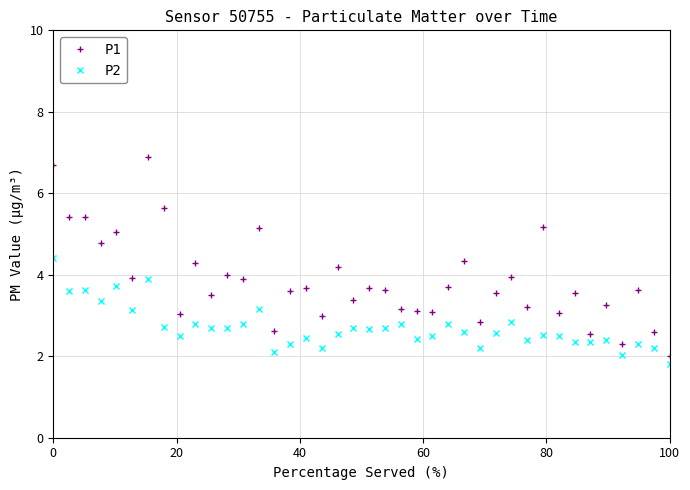

True or false: P1 has more than 0 points higher than both neighbors.

True